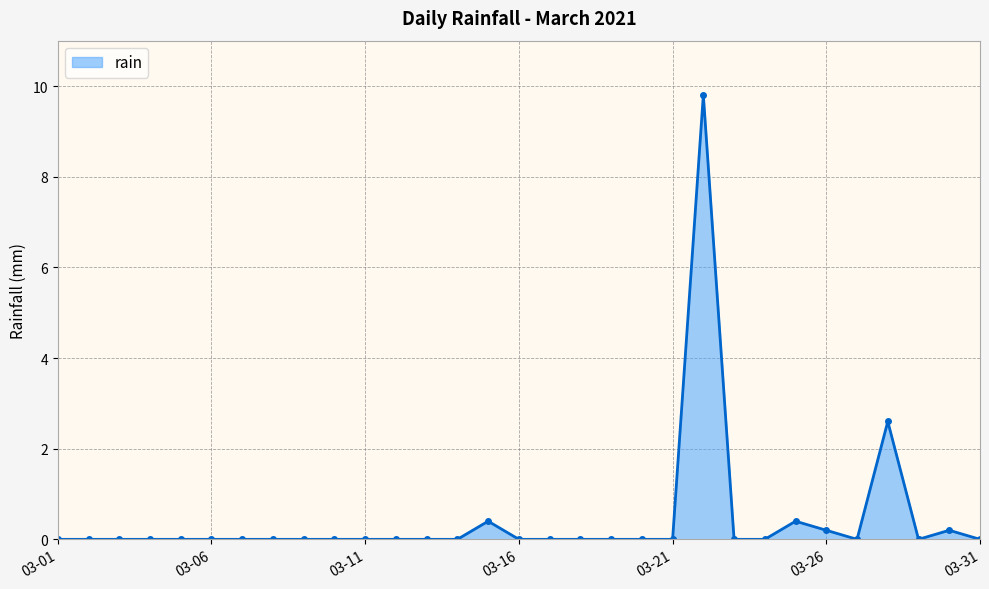

What is the difference between the second highest and minimum values?

2.6